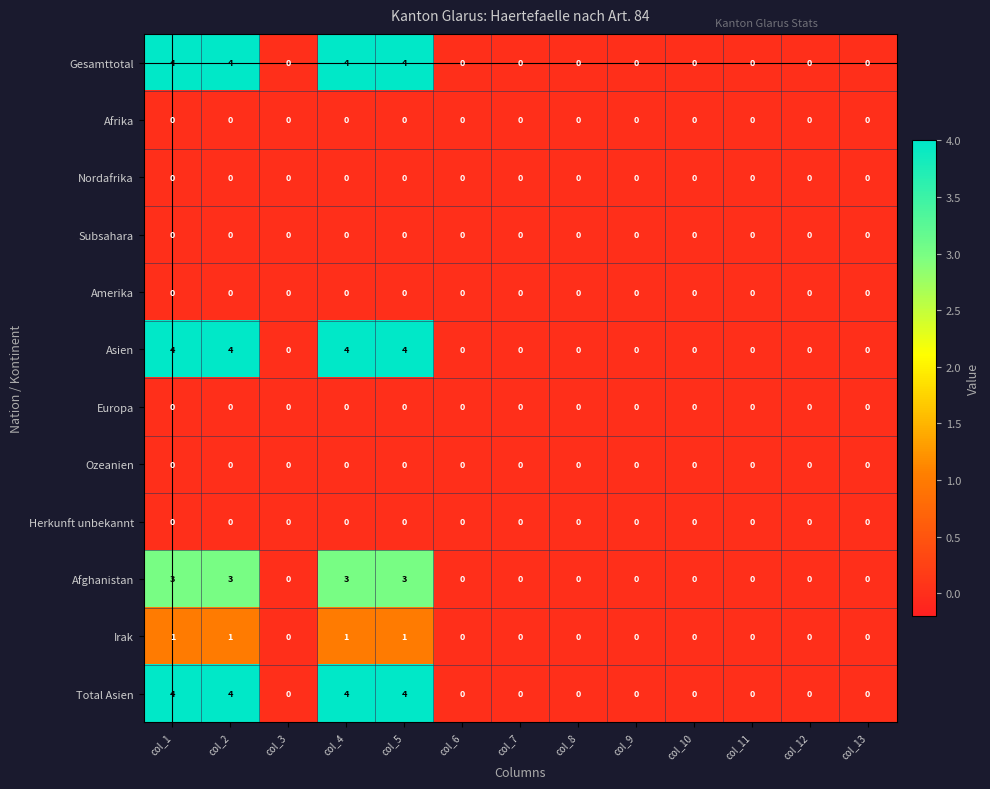

Count the Afghanistan values in the range 0 to 3.

13